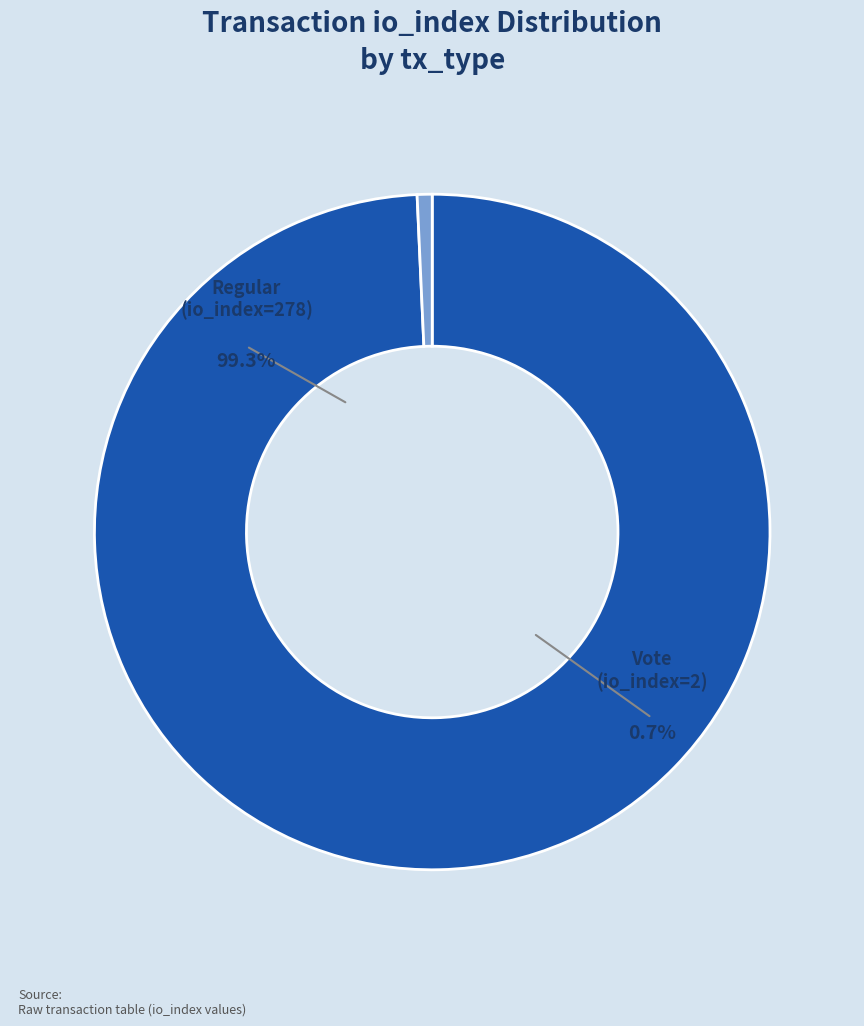

Combined, do Vote (io_index=2) and Regular (io_index=278) account for over 50%?

Yes